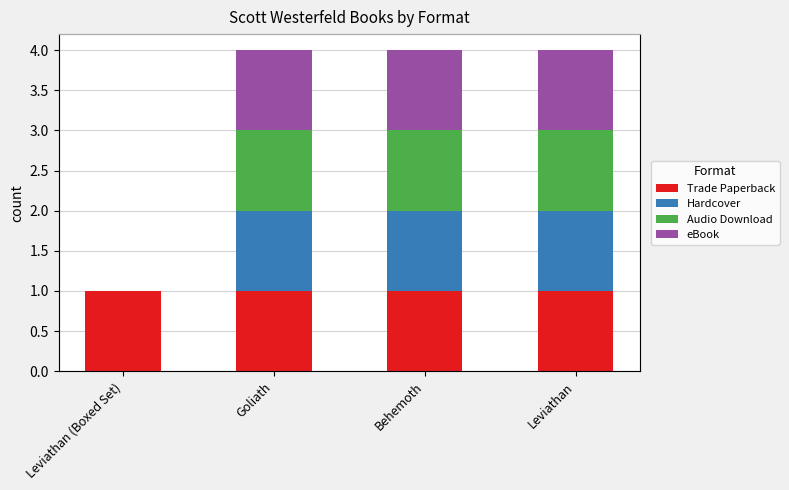

What is the label of the 4th bar from the right?

Leviathan (Boxed Set)